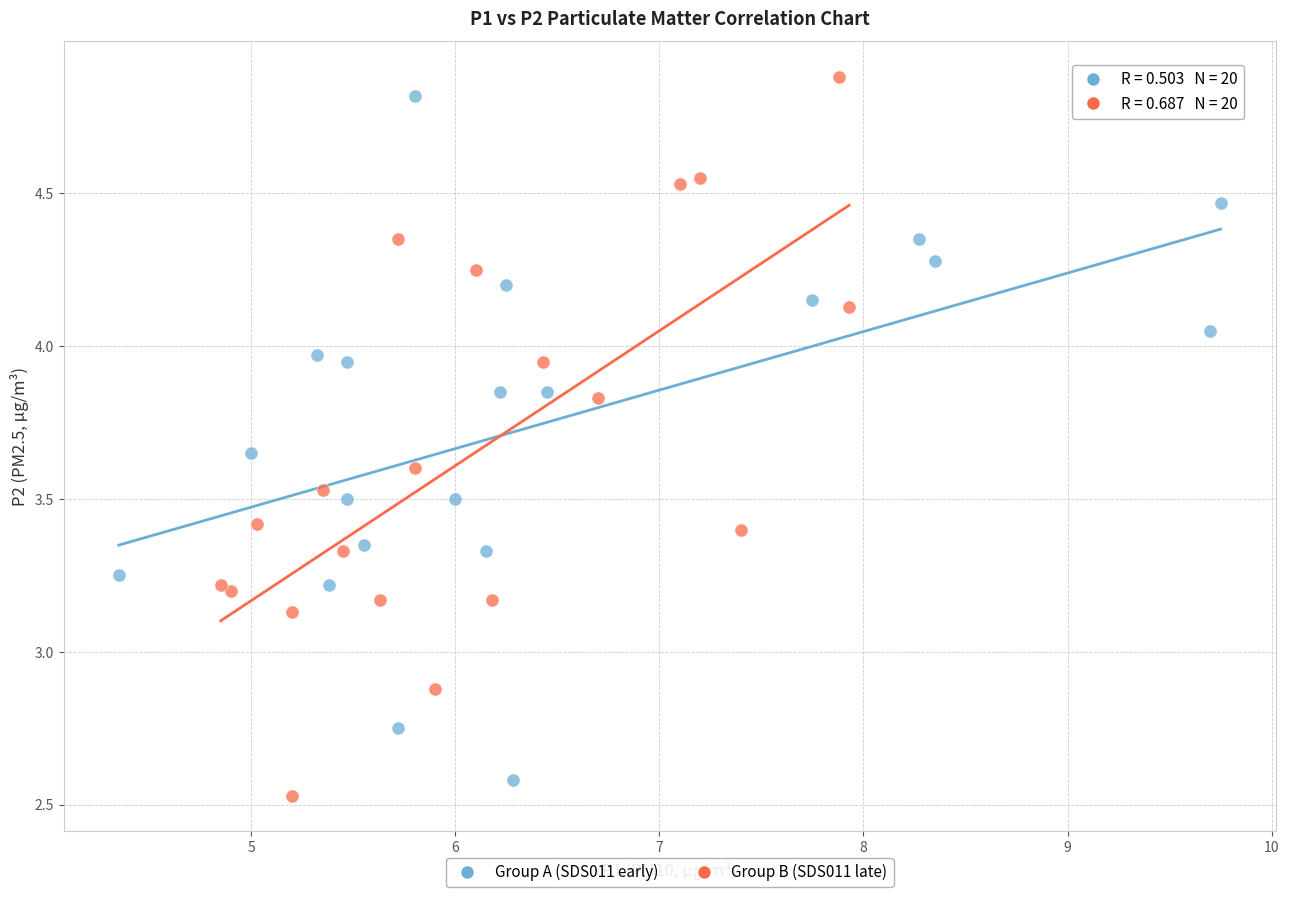

Which series has the widest spread of Y values?

Group B (SDS011 late)